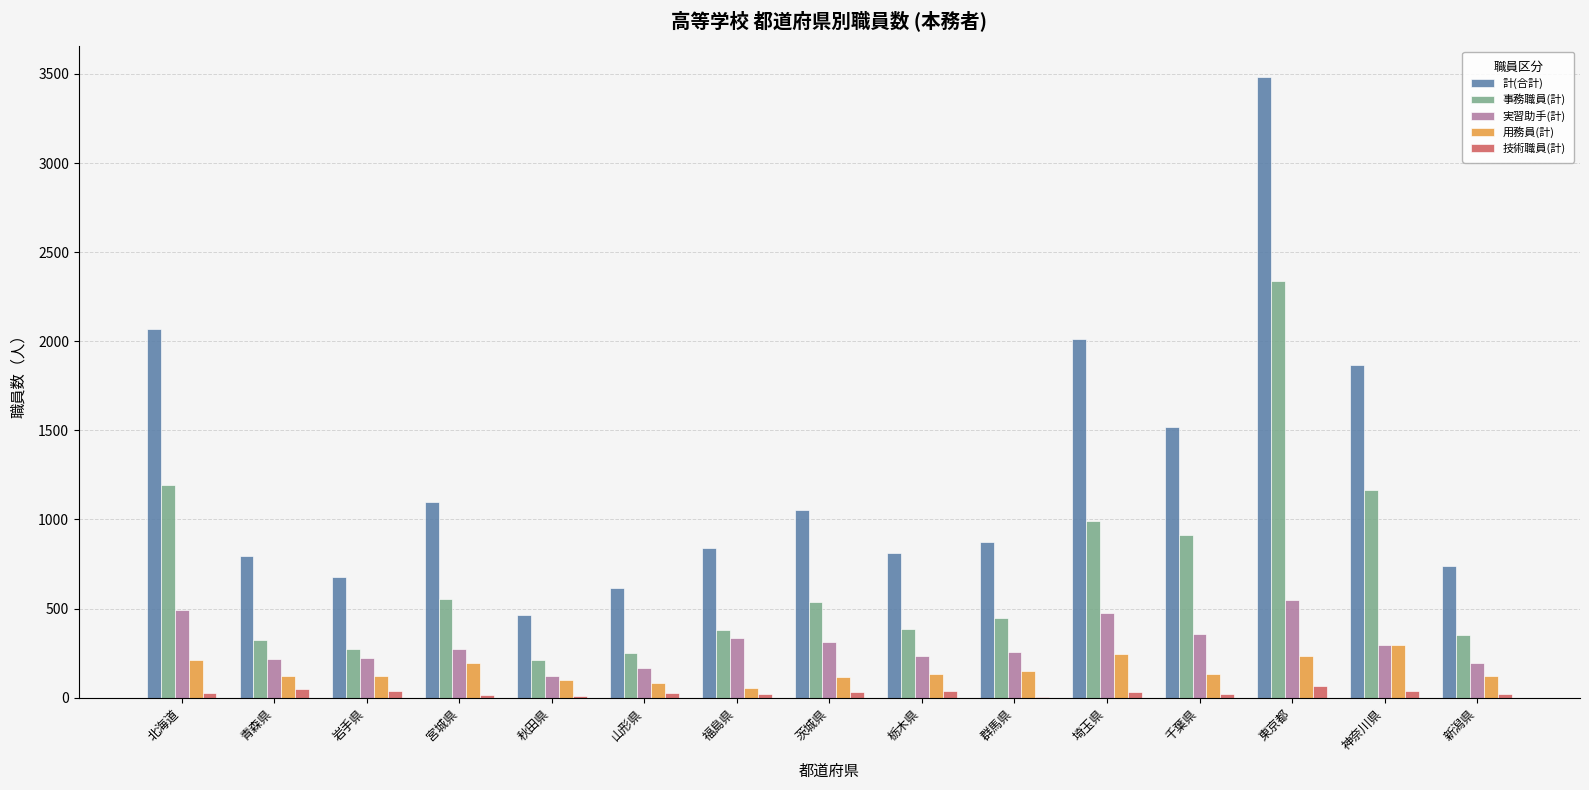

What are all the series names shown in the legend?

計(合計), 事務職員(計), 実習助手(計), 用務員(計), 技術職員(計)